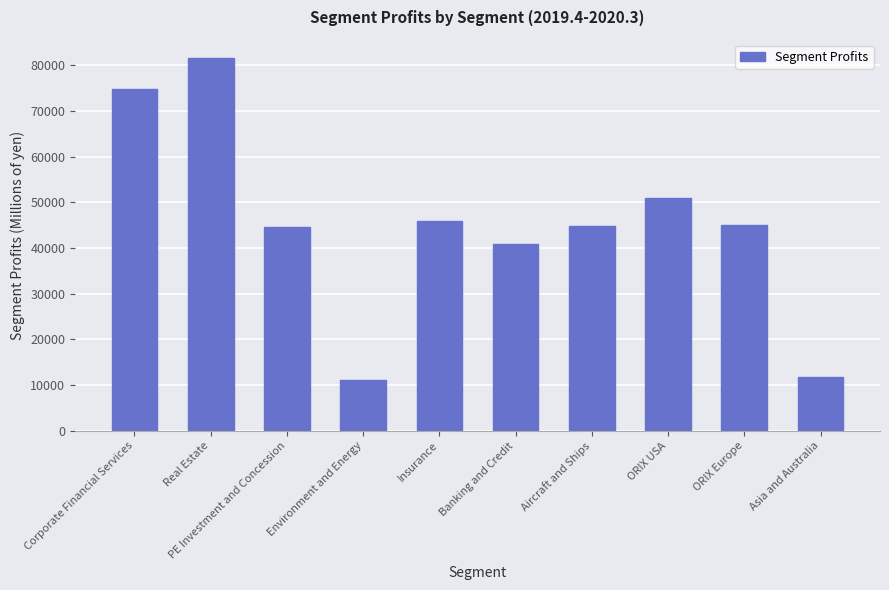

What is the greatest value displayed?

81513